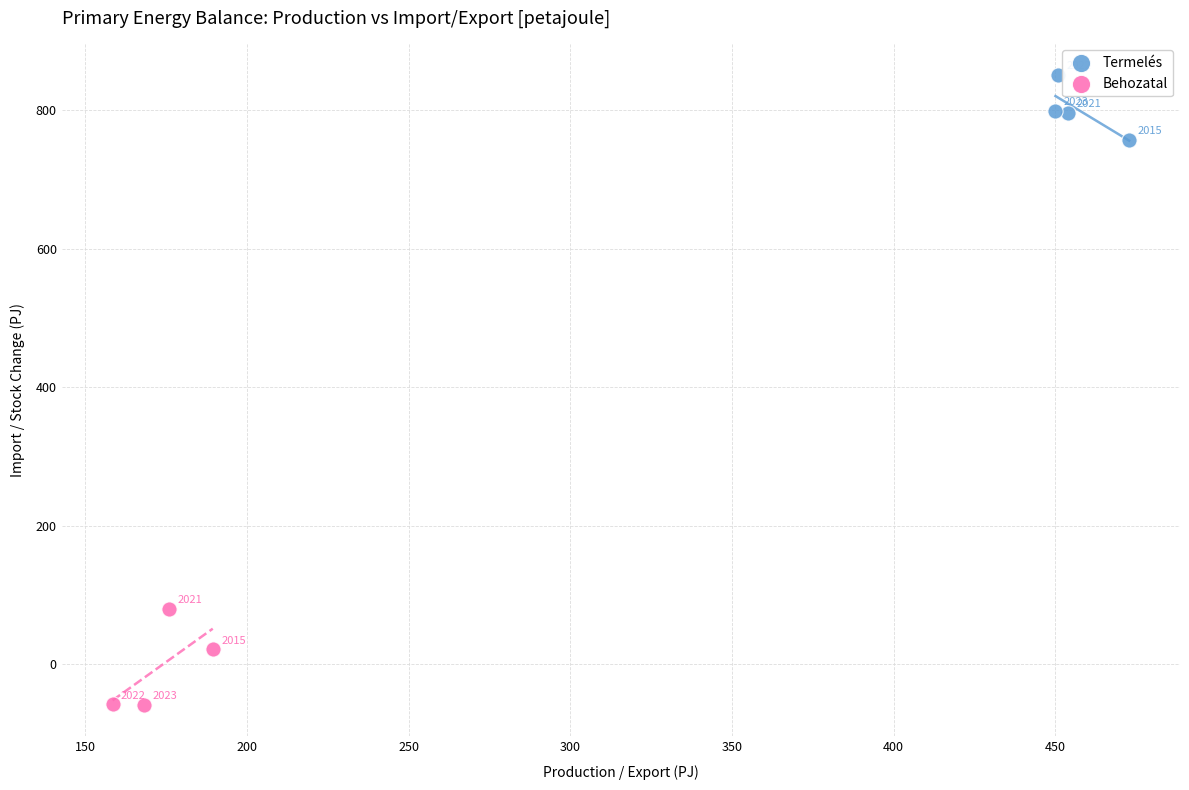

What are all the series names shown in the legend?

Termelés, Behozatal